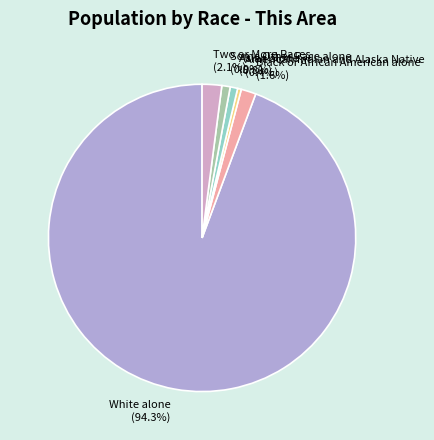

How many slices are in this pie chart?

6